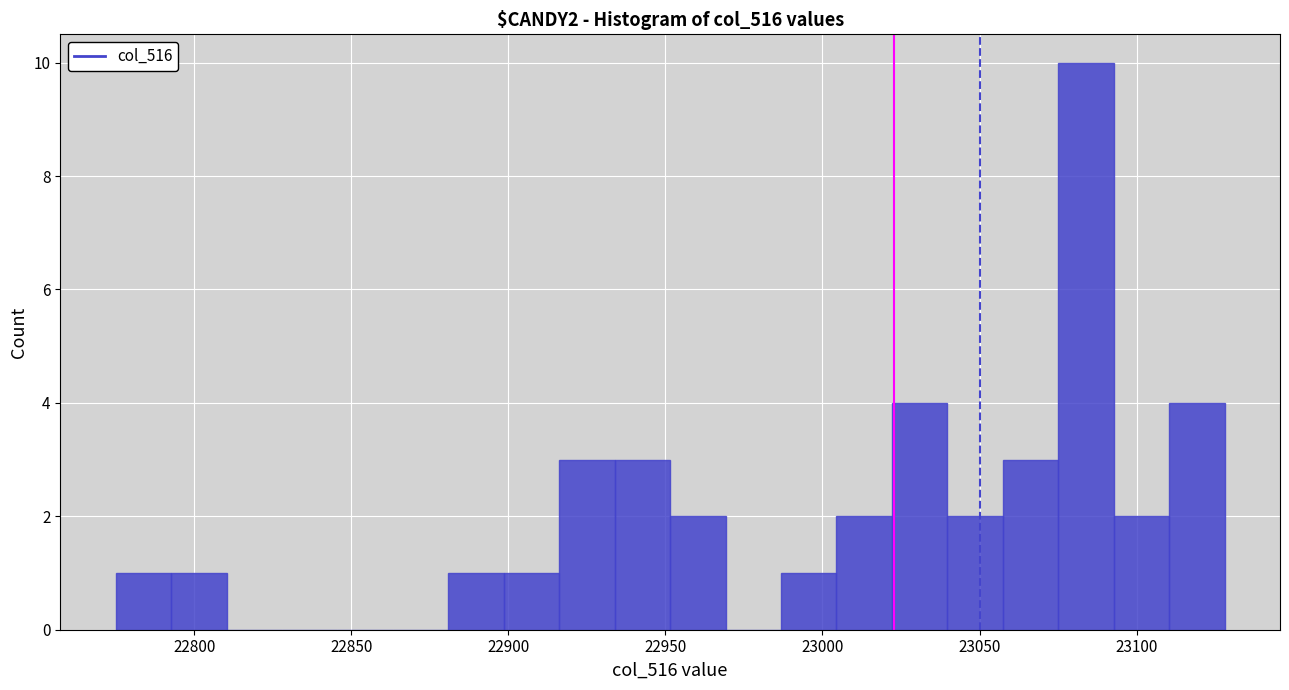

Read against the x-axis, roughly where is the centre of the tallest bar?

23085